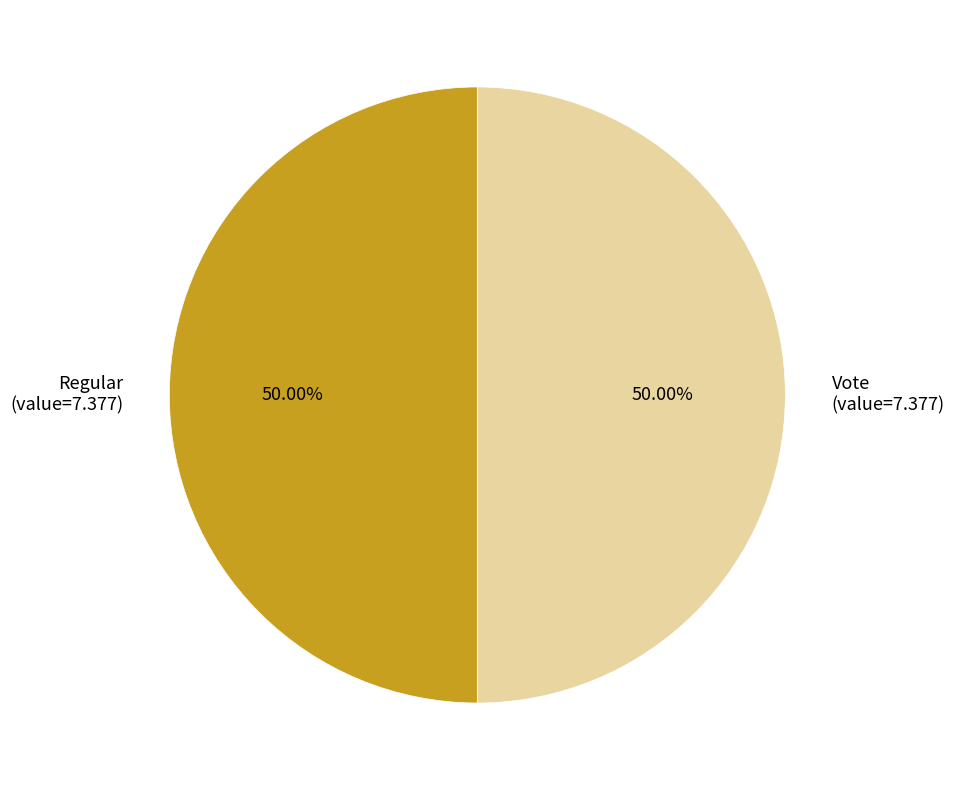

Is the sum of Regular (value=7.377) and Vote (value=7.377) greater than half?

Yes